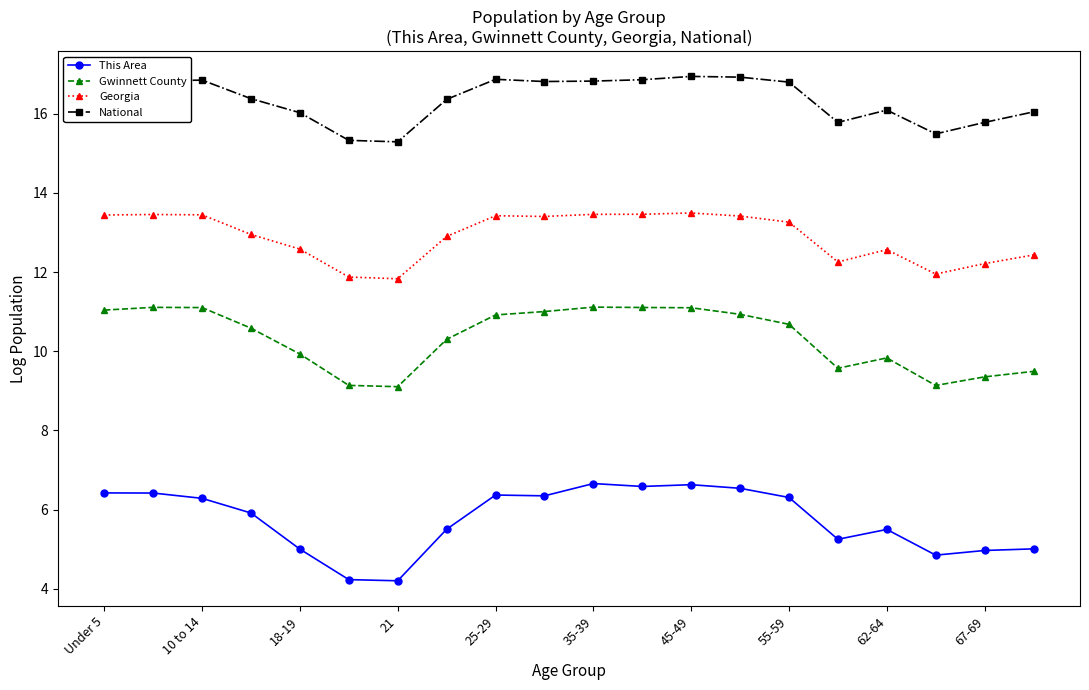

List the series in order of their peak value, lowest first.

This Area, Gwinnett County, Georgia, National